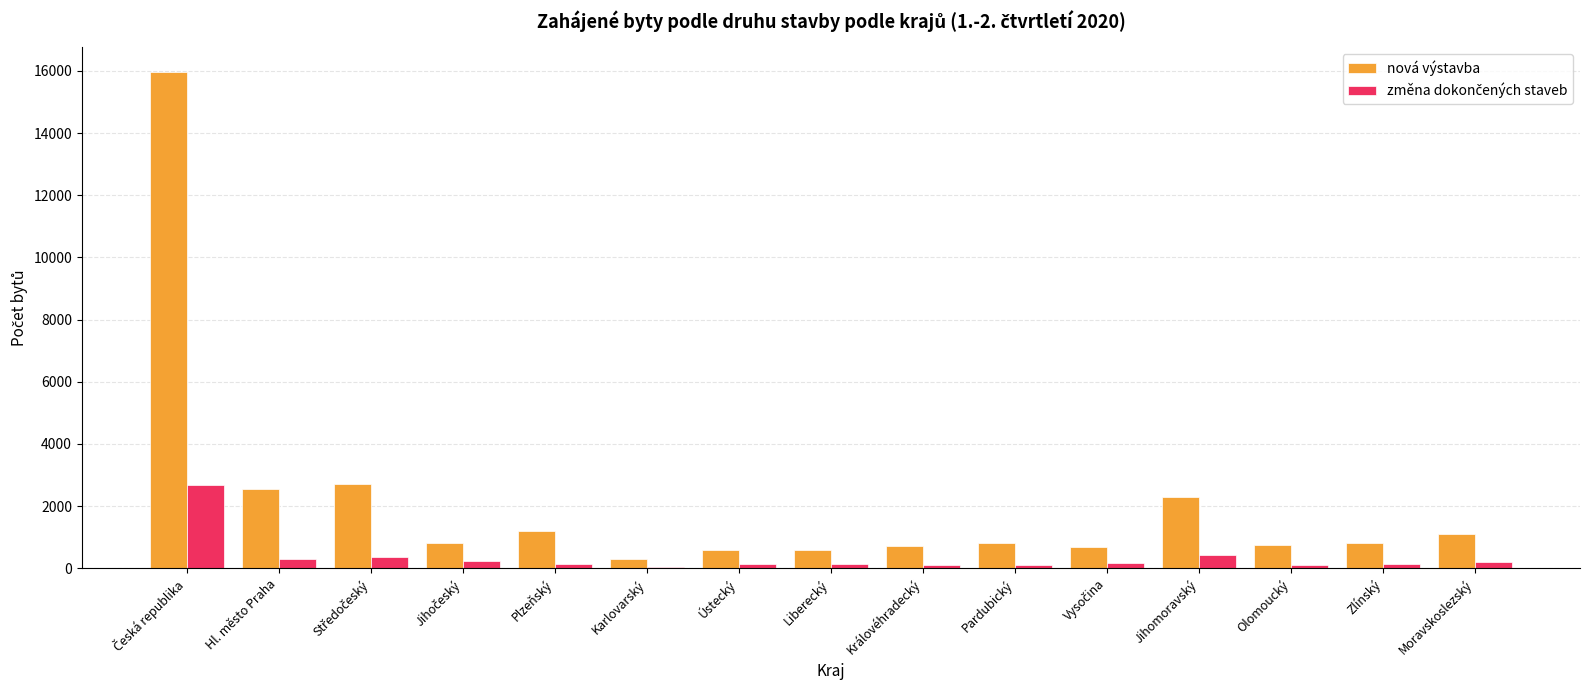

What is the sum of all nová výstavba values?

31912